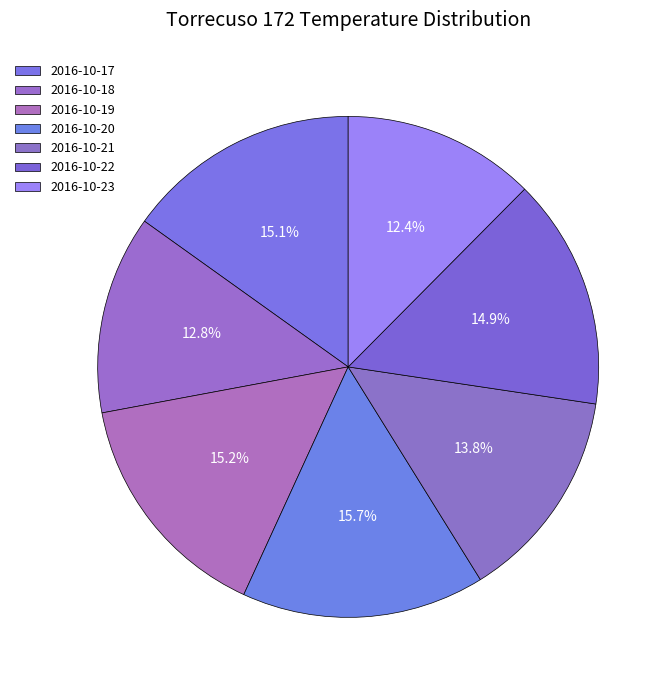

Does any single category account for the majority?

No